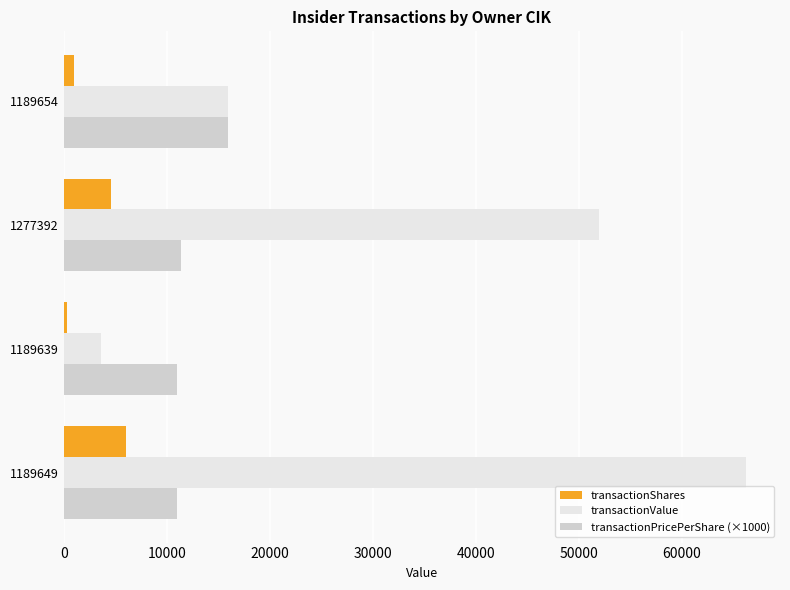

How many data points in transactionValue are less than 51951?

2